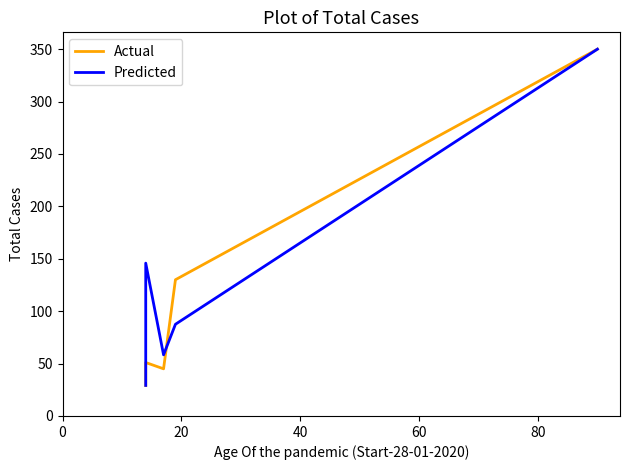

At how many categories does at least one series exceed 158?

1